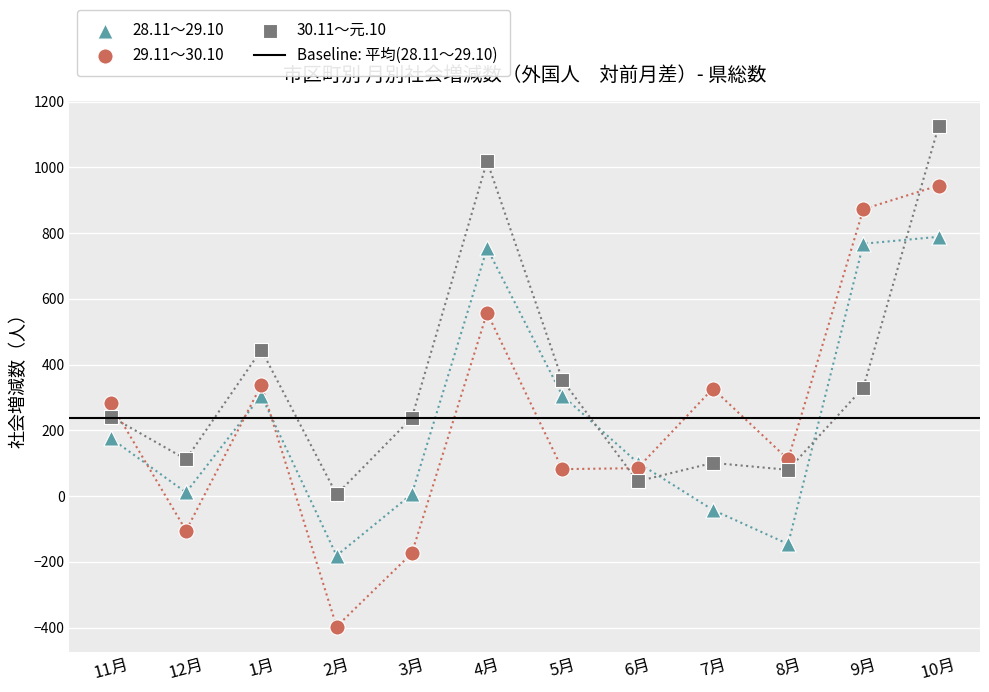

Is the value of 28.11～29.10 at 2月 greater than the value of 30.11～元.10 at 1月?

No